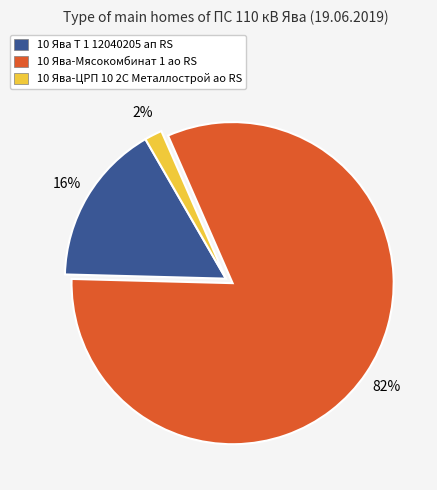

Rank the categories by value from lowest to highest.

10 Ява-ЦРП 10 2С Металлострой ао RS, 10 Ява Т 1 12040205 ап RS, 10 Ява-Мясокомбинат 1 ао RS